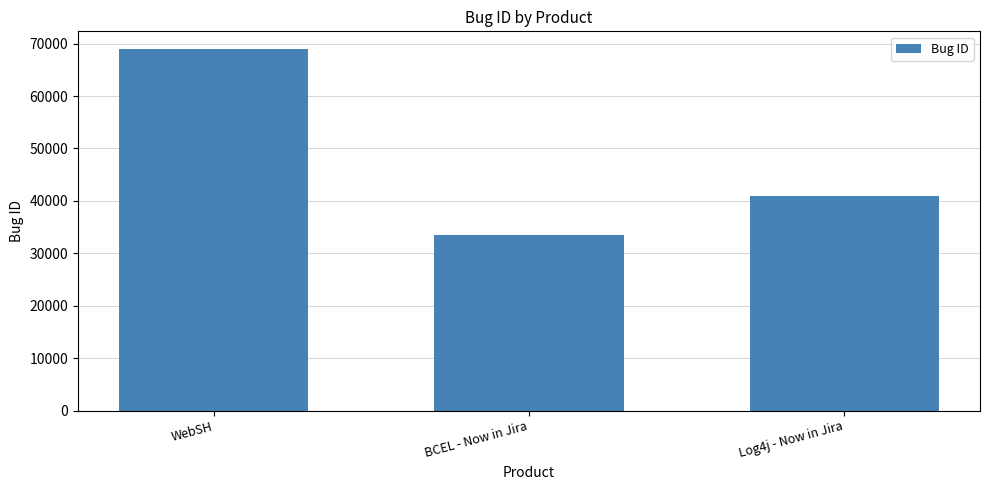

List the labels in order of value, smallest first.

BCEL - Now in Jira, Log4j - Now in Jira, WebSH